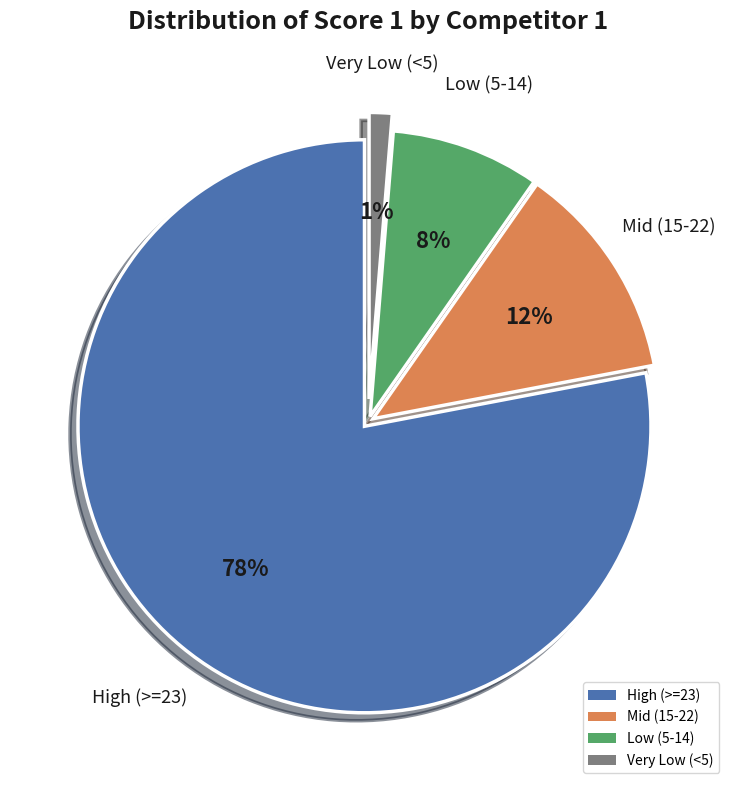

Is it true that High (>=23) is 85% of the pie?

False